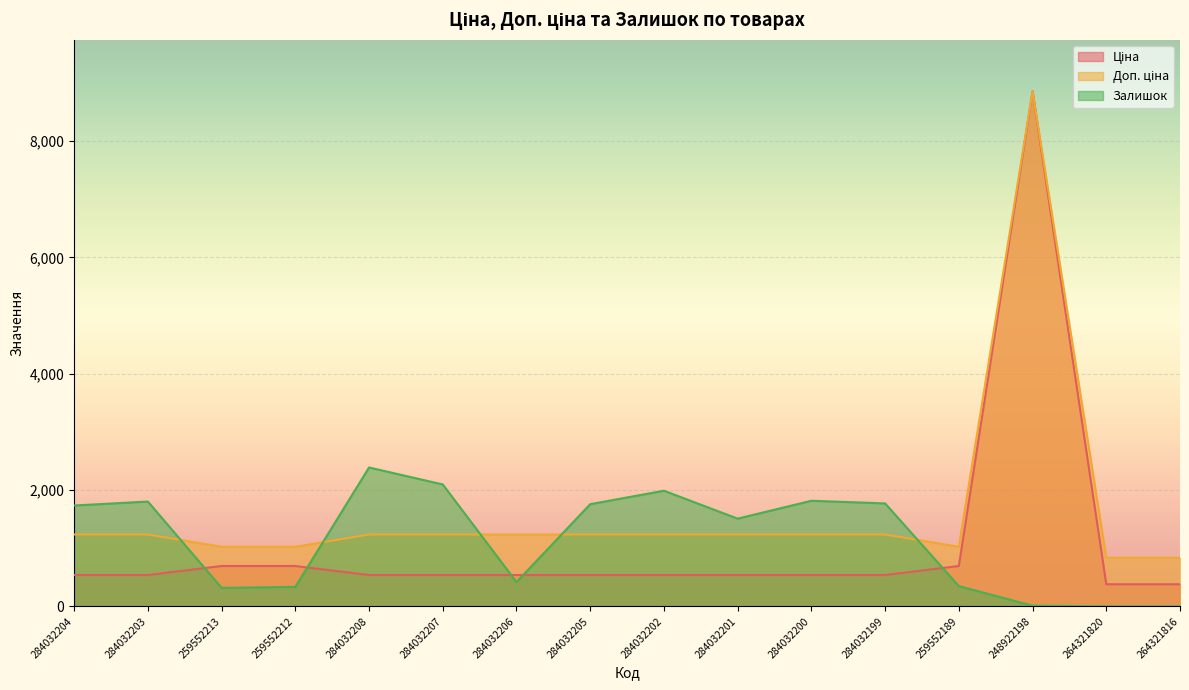

How many lines are shown in the chart?

3